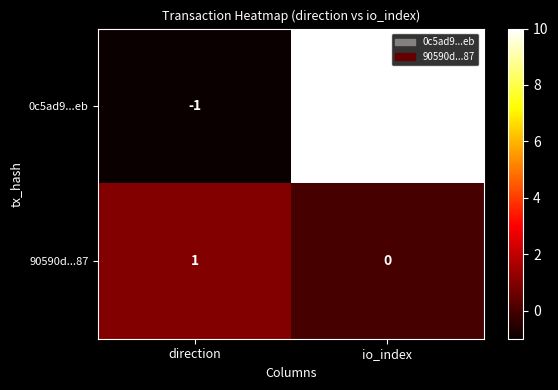

At which category does the chart reach its peak across all series?

io_index